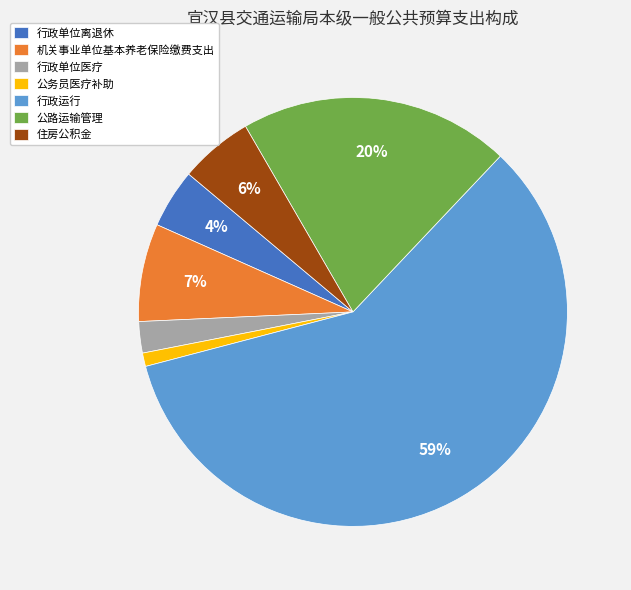

Rank the categories by value from highest to lowest.

行政运行, 公路运输管理, 机关事业单位基本养老保险缴费支出, 住房公积金, 行政单位离退休, 行政单位医疗, 公务员医疗补助